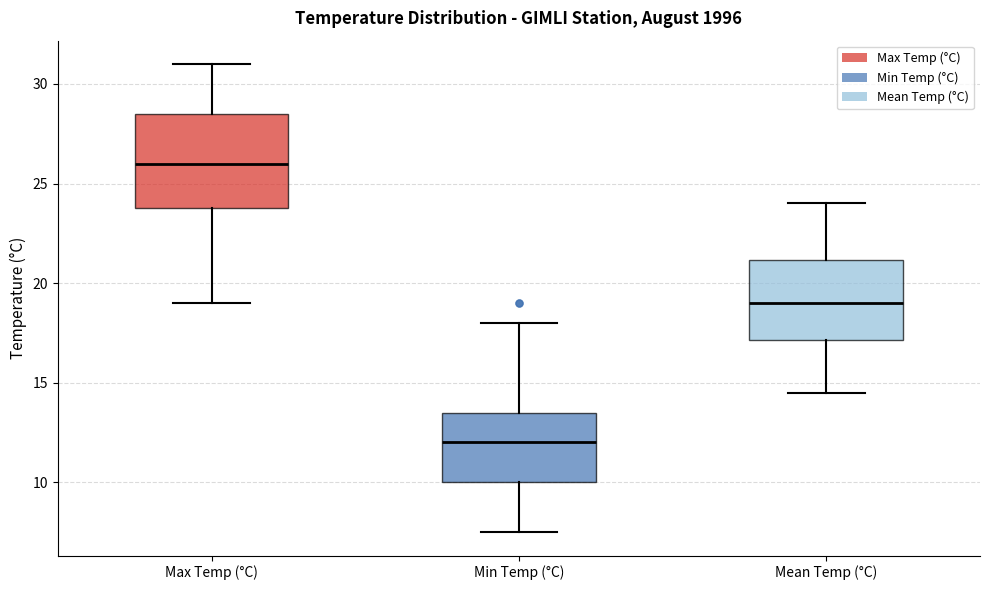

Which box has the highest median line?

Max Temp (°C)